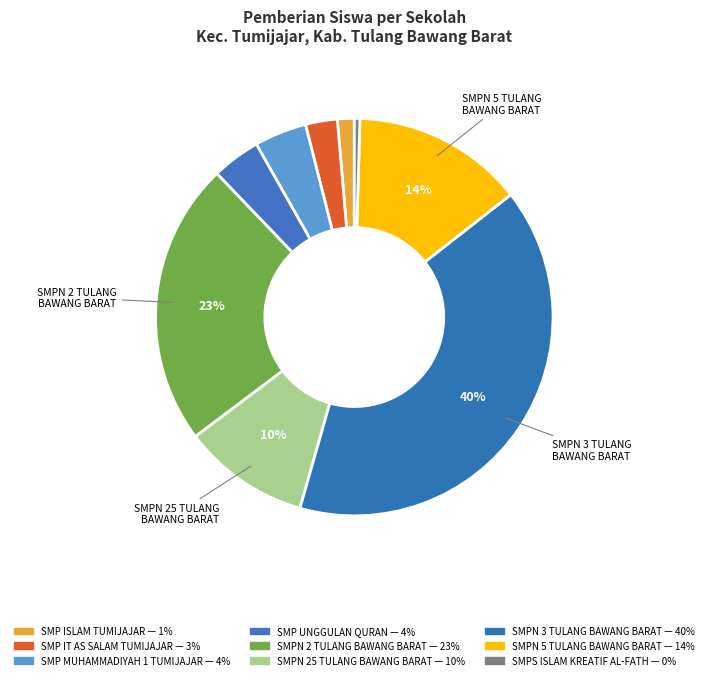

To the nearest percent, what is the difference between the SMP IT AS SALAM TUMIJAJAR and SMP UNGGULAN QURAN slice percentages?

1%